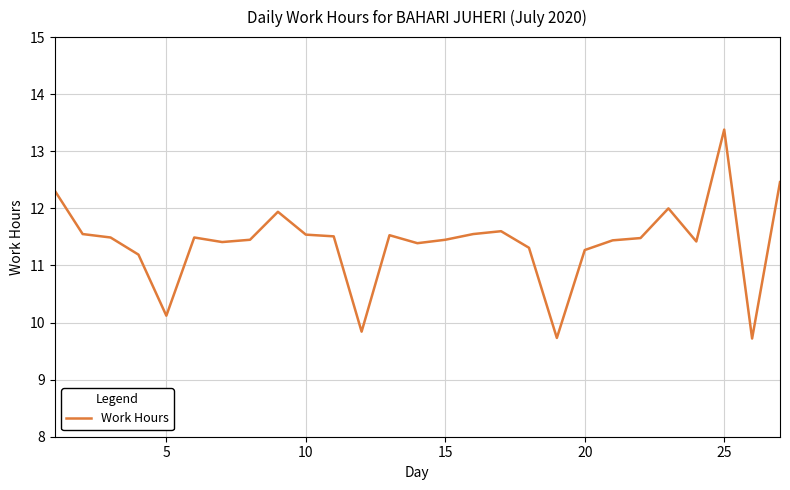

What is the maximum value shown in the chart?

13.4